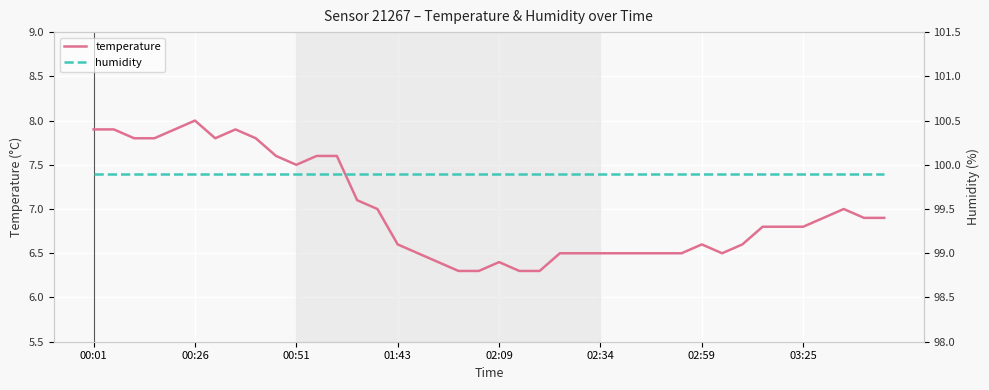

Reading left to right, transcribe all the data shown in this chart.

temperature: 7.9	7.9	7.8	7.8	7.9	8.0	7.8	7.9	7.8	7.6	7.5	7.6	7.6	7.1	7.0	6.6	6.5	6.4	6.3	6.3	6.4	6.3	6.3	6.5	6.5	6.5	6.5	6.5	6.5	6.5	6.6	6.5	6.6	6.8	6.8	6.8	6.9	7.0	6.9	6.9
humidity: 99.9	99.9	99.9	99.9	99.9	99.9	99.9	99.9	99.9	99.9	99.9	99.9	99.9	99.9	99.9	99.9	99.9	99.9	99.9	99.9	99.9	99.9	99.9	99.9	99.9	99.9	99.9	99.9	99.9	99.9	99.9	99.9	99.9	99.9	99.9	99.9	99.9	99.9	99.9	99.9